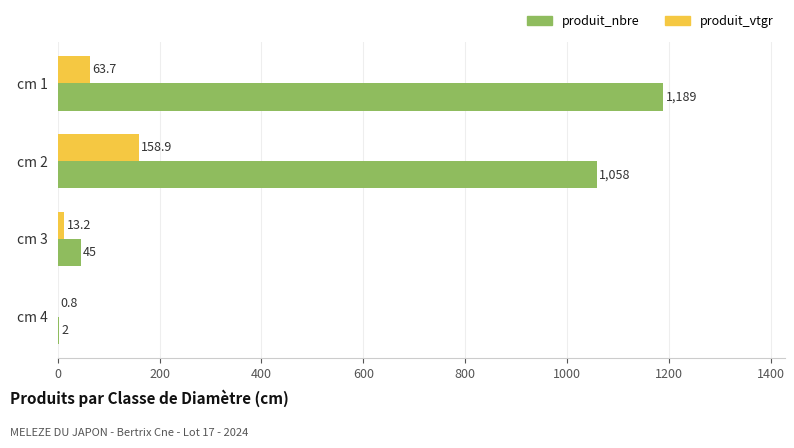

How many distinct data groups are displayed?

2